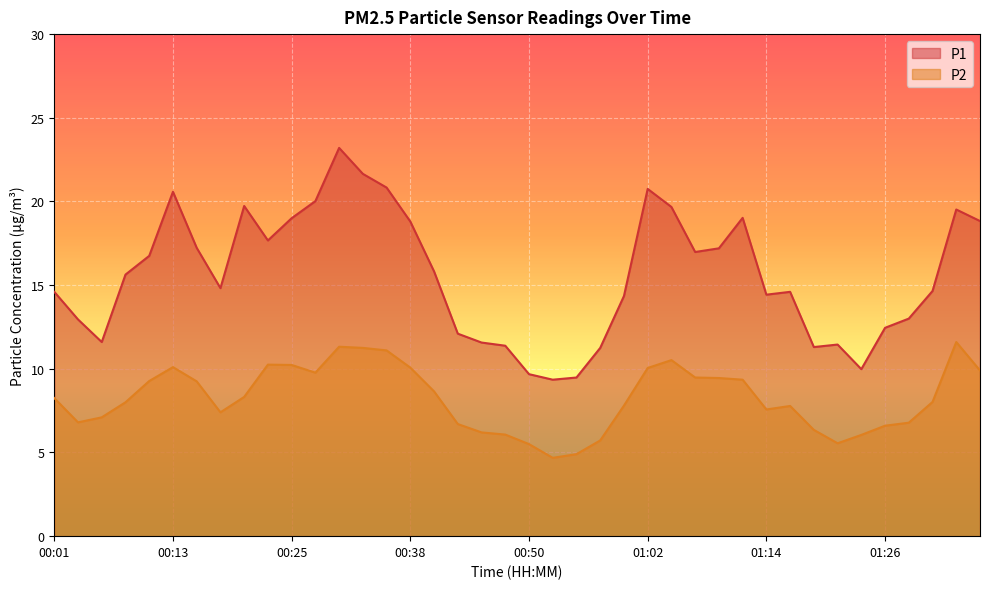

At which label does P1 reach its peak?

00:30